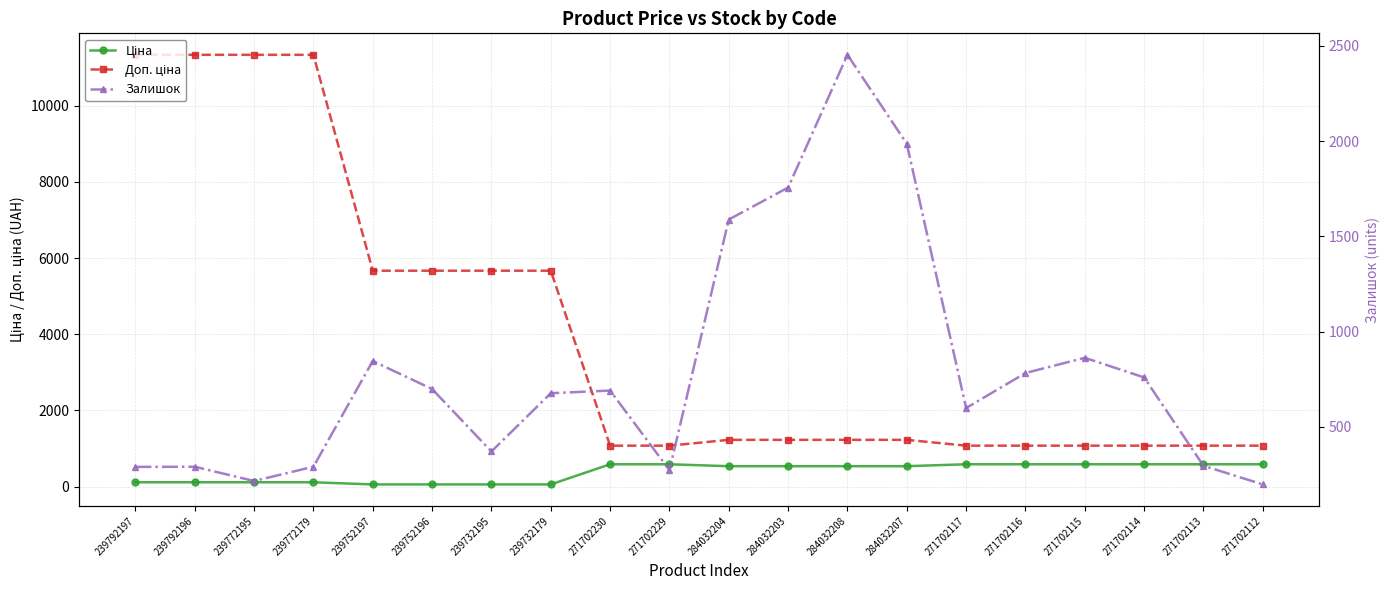

Which series has the largest range (max minus min)?

Доп. ціна